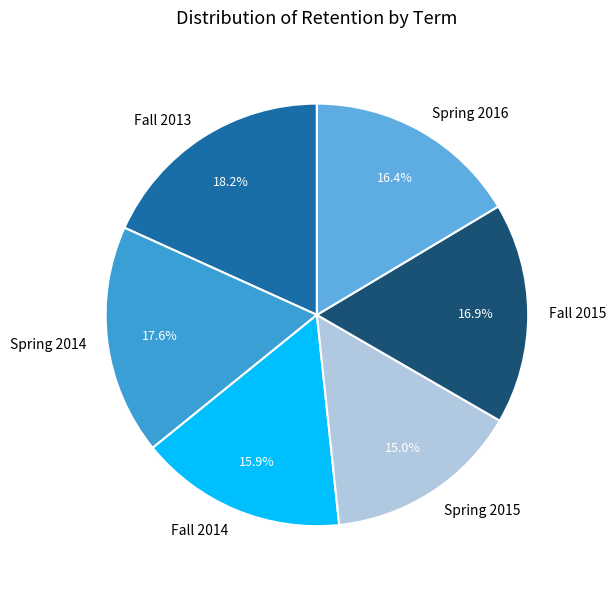

Does Spring 2014 represent more than half of the total?

No